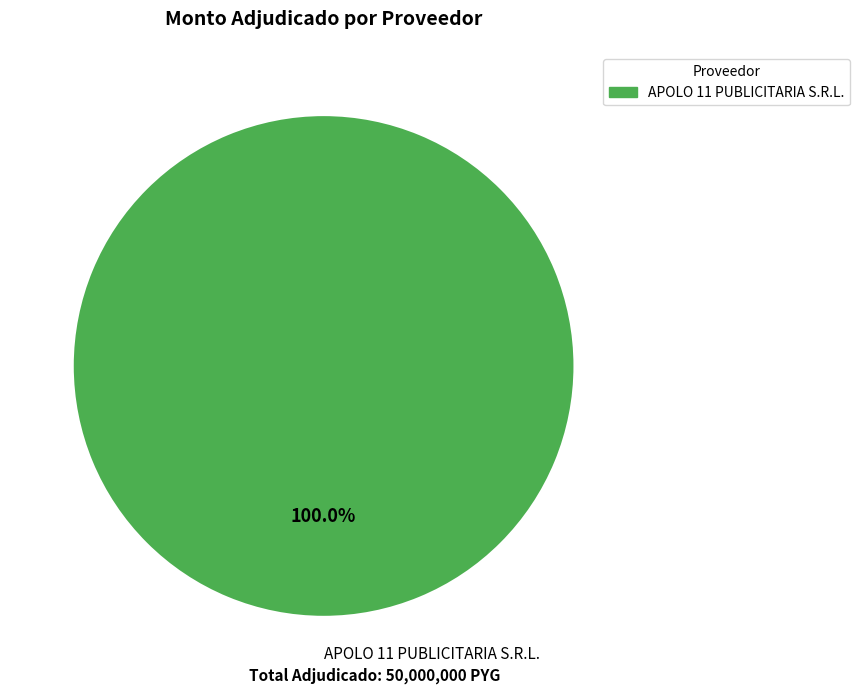

What is the majority slice?

APOLO 11 PUBLICITARIA S.R.L.